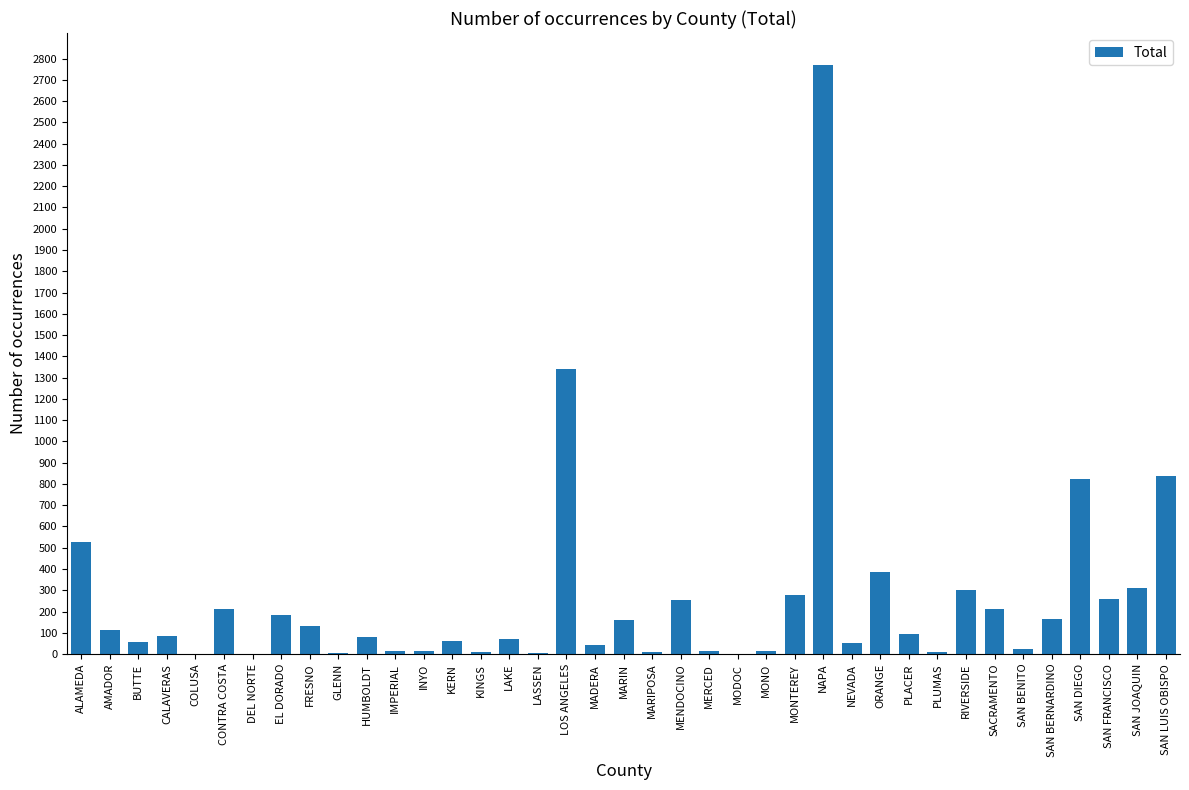

What is the difference between the values at SACRAMENTO and PLACER?

117